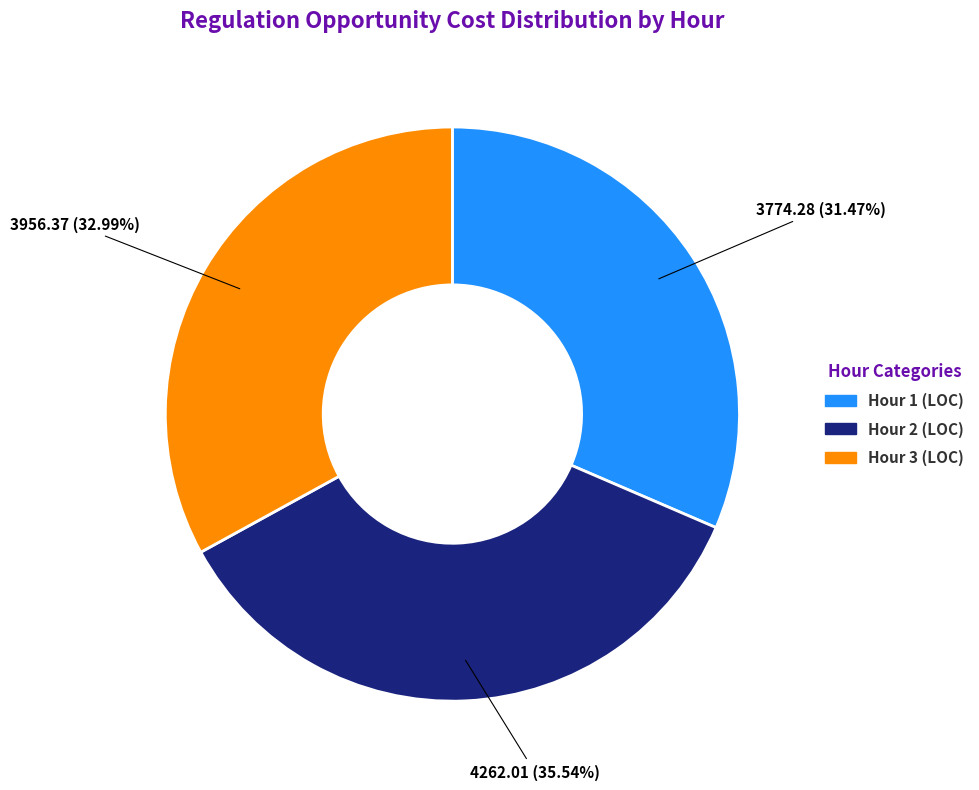

Approximately how many times larger is the value at Hour 3 (LOC) compared to Hour 2 (LOC)?

0.9